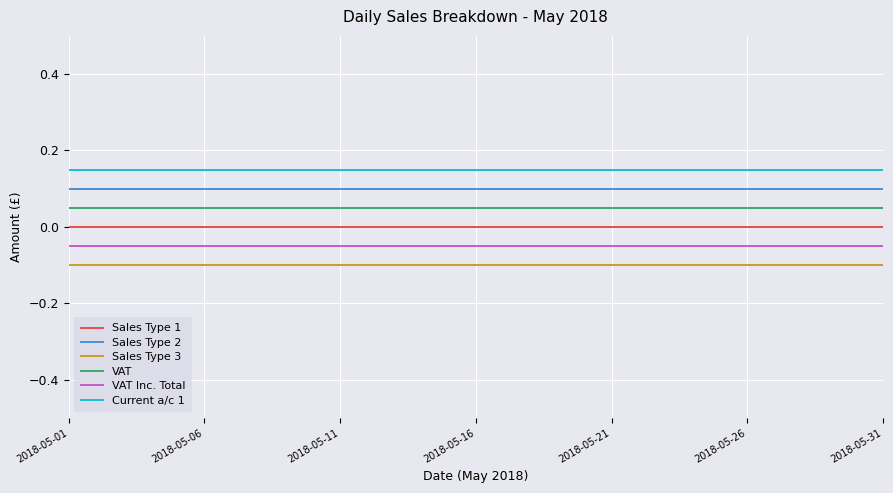

List the series in order of their overall mean, highest first.

Current a/c 1, Sales Type 2, VAT, Sales Type 1, VAT Inc. Total, Sales Type 3